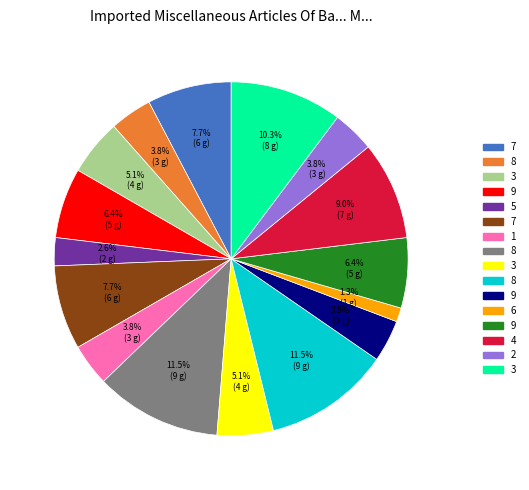

Does any single category account for the majority?

No